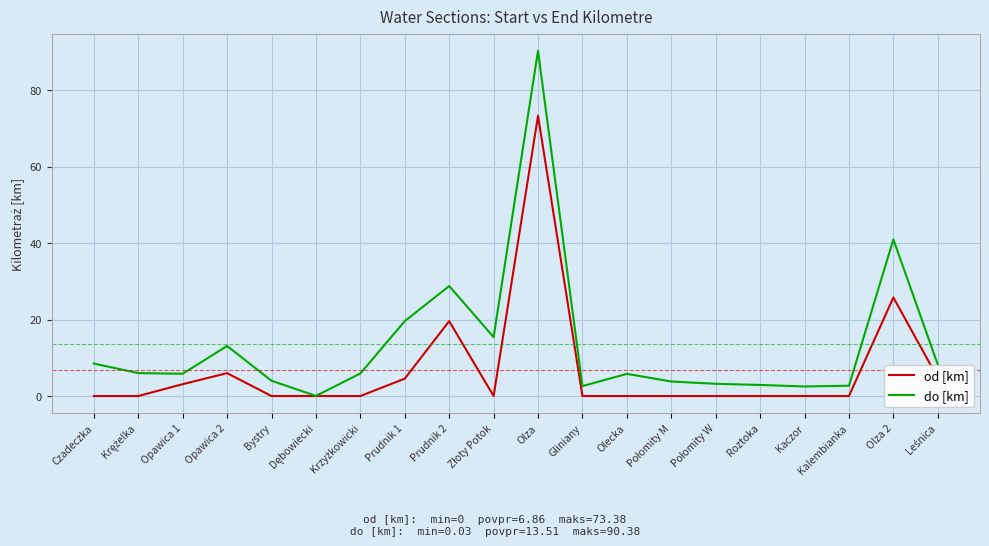

What position from the left is Olza?

11